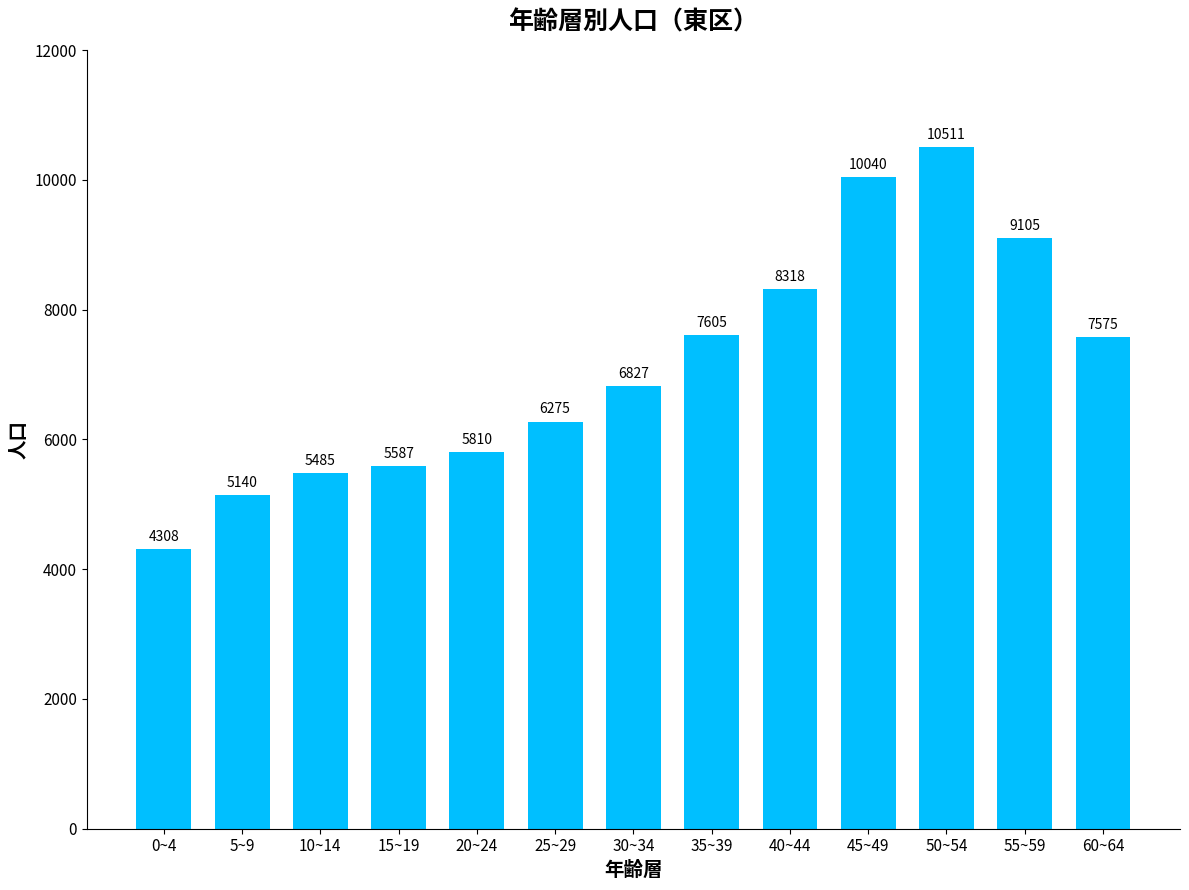

Reading left to right, extract all data points from this chart.

4308	5140	5485	5587	5810	6275	6827	7605	8318	10040	10511	9105	7575